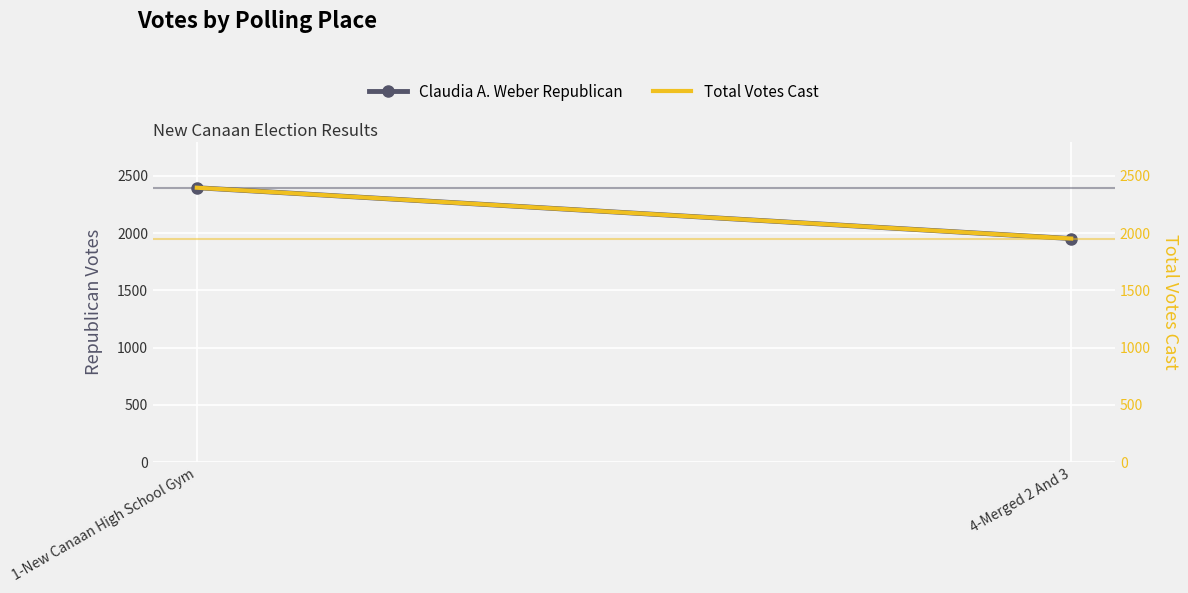

Reading right to left, list all the values displayed in this chart.

Claudia A. Weber Republican: 1953	2397
Total Votes Cast: 1953	2397